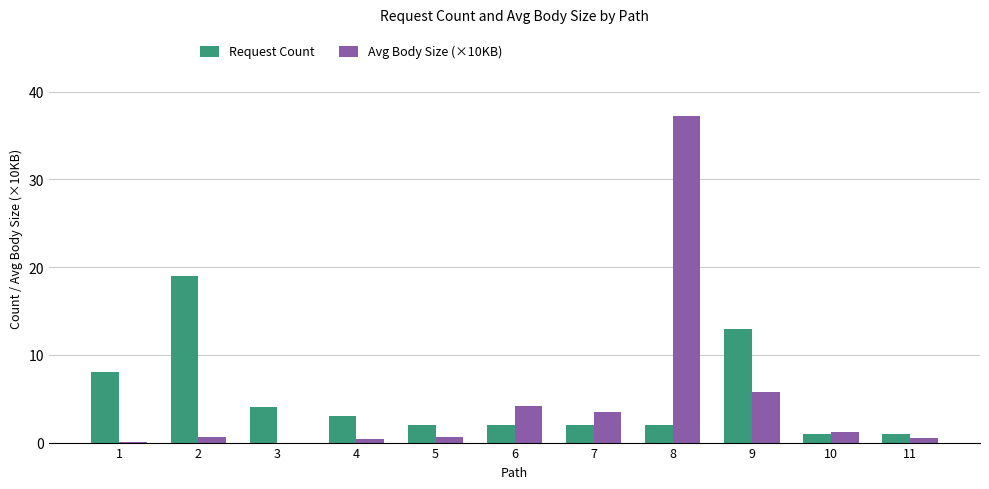

Are the bars horizontal?

No